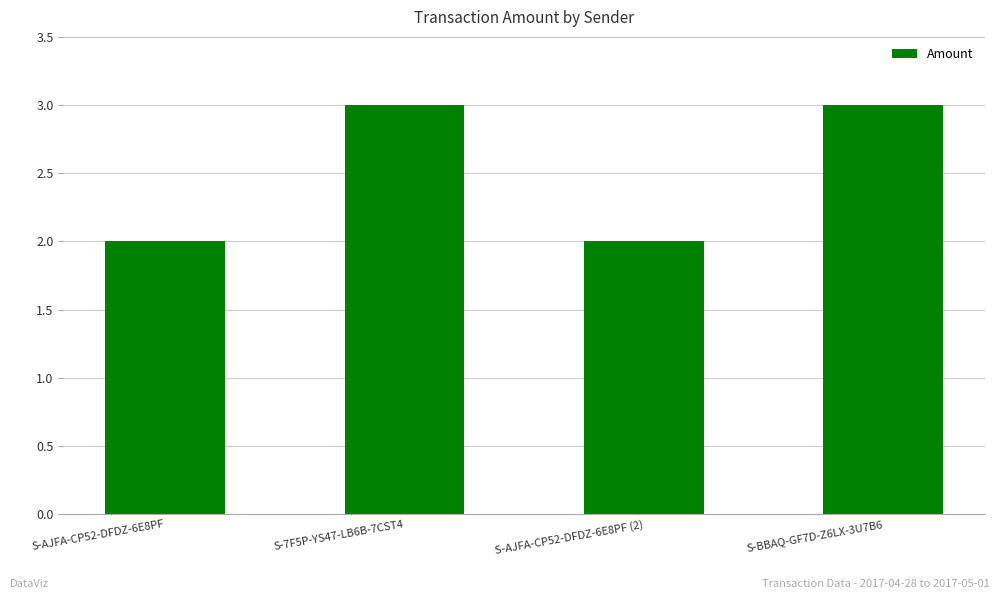

Does the chart contain any negative values?

No